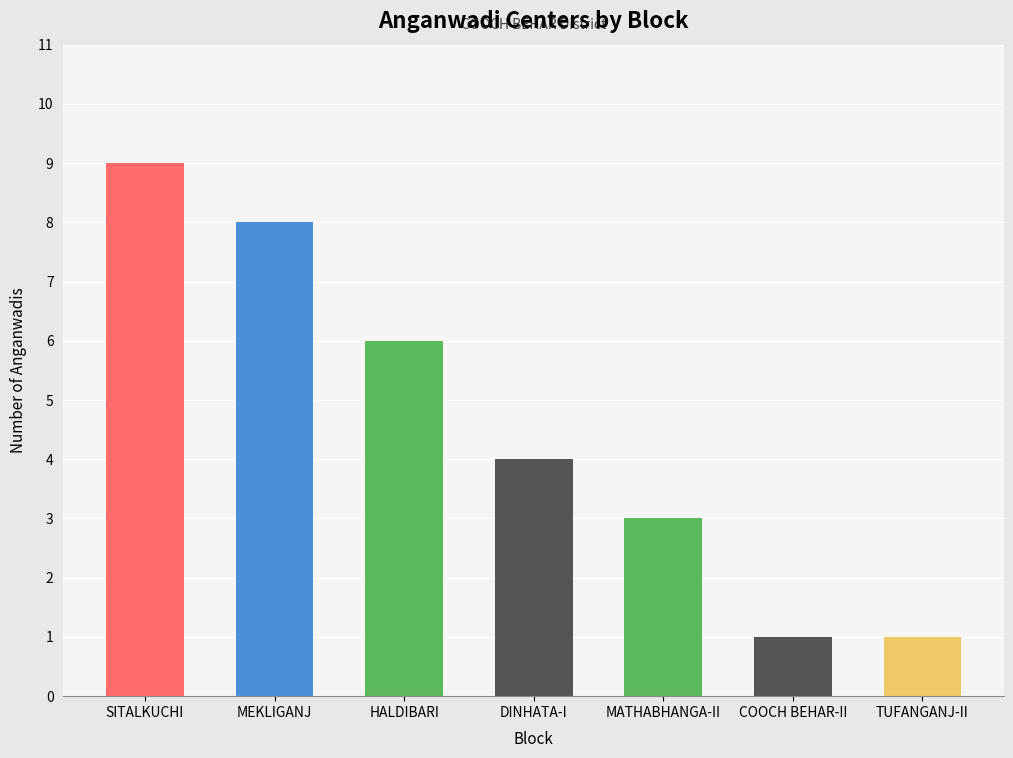

What is the approximate value at MEKLIGANJ?

8